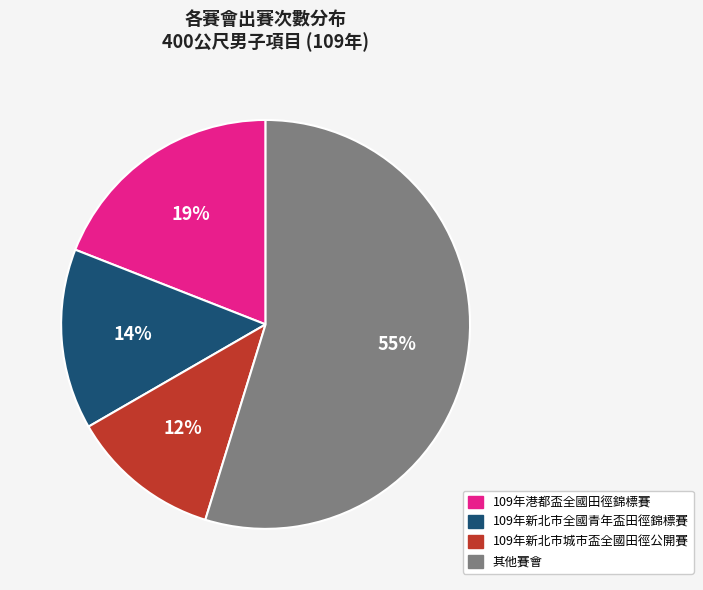

Is there any slice that represents more than half of the pie?

Yes